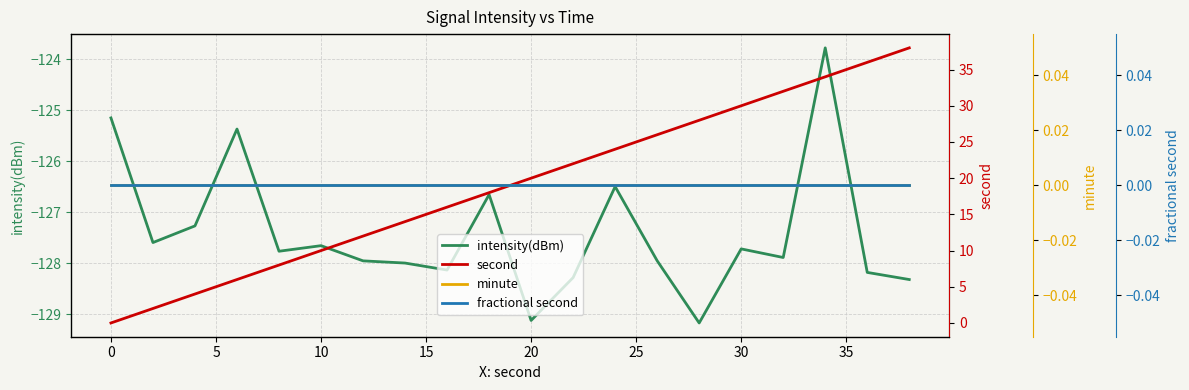

What is the difference between the second highest and minimum values in the intensity(dBm) series?

4.0